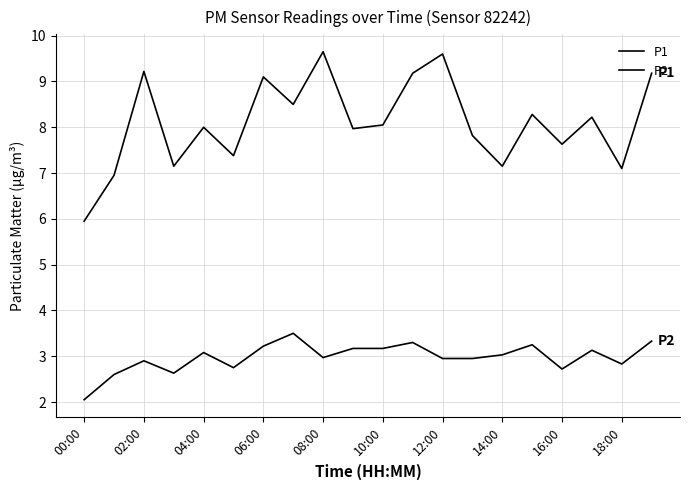

Is this an area chart (filled region under the line)?

No